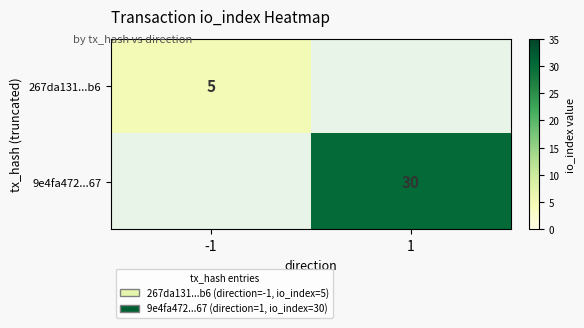

Is it true that 267da131...b6 equals 5 at -1?

True